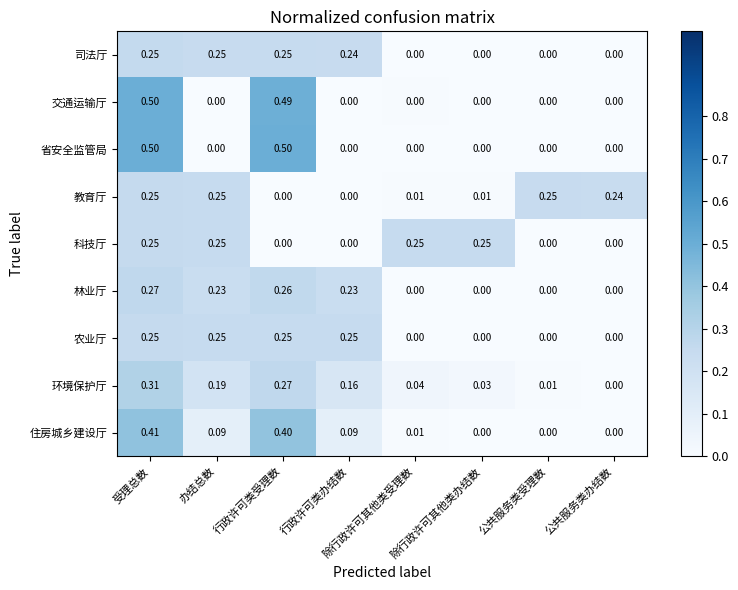

At which category is the sum across all series the highest?

受理总数